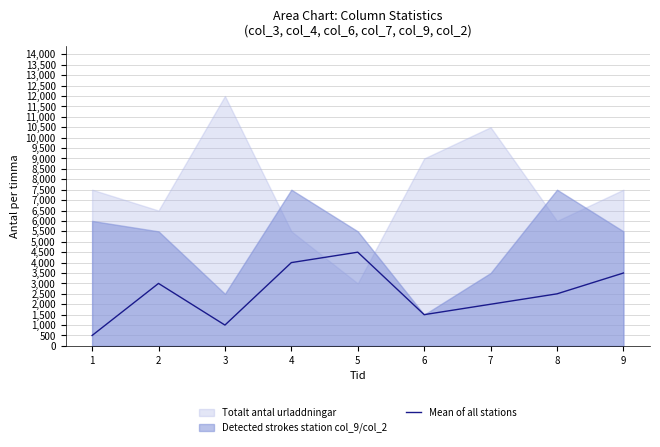

Rank the categories by value from lowest to highest.

1, 3, 6, 7, 8, 2, 9, 4, 5